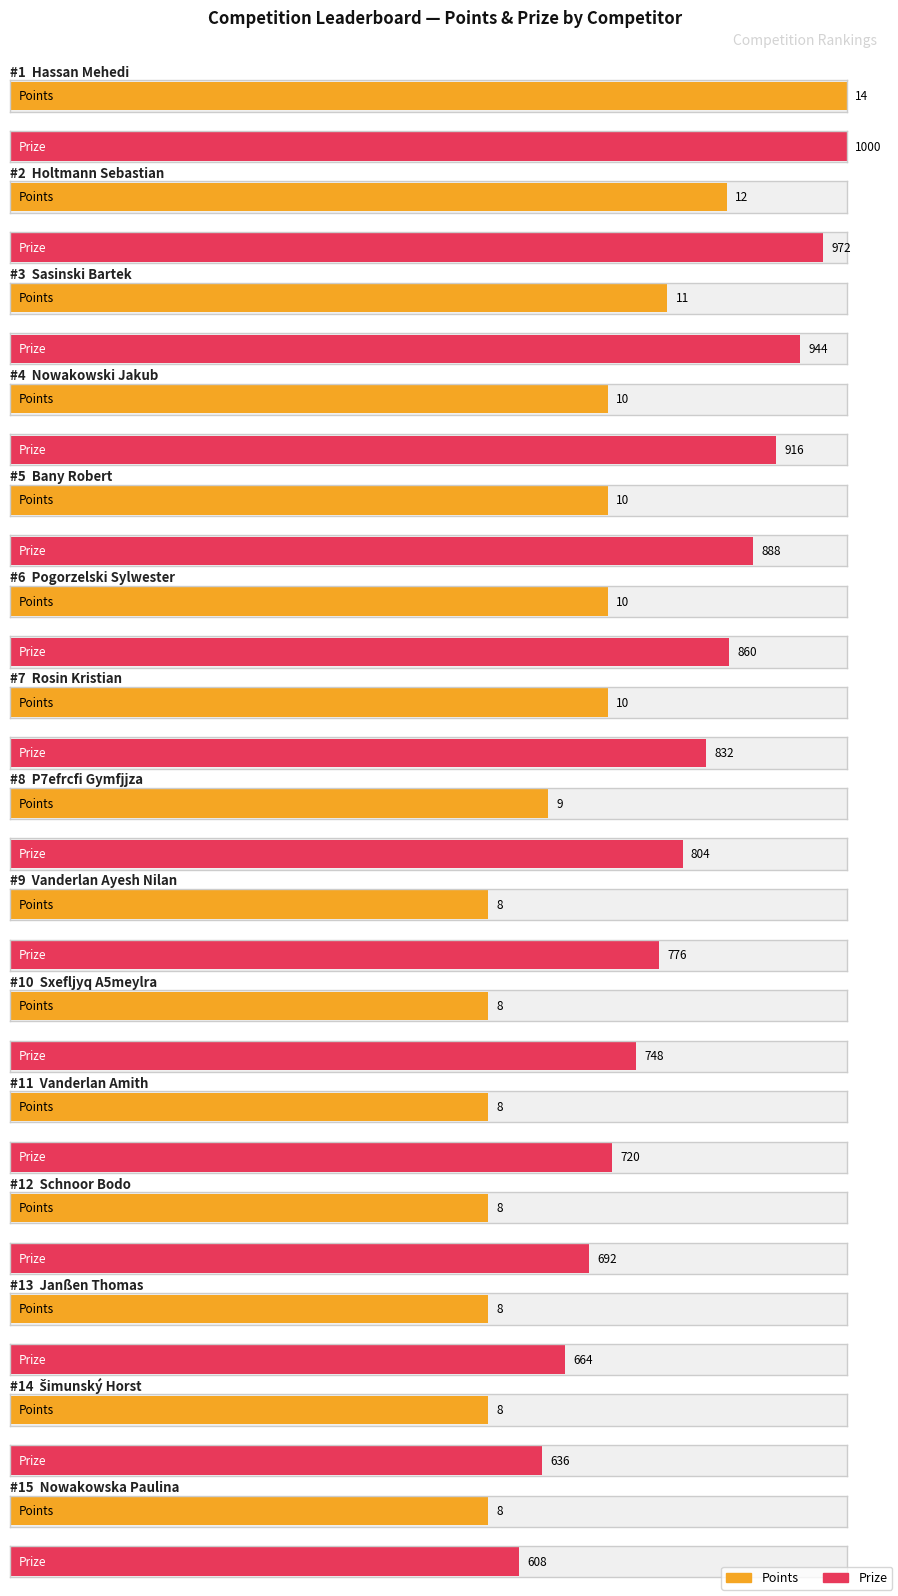

The value of Prize at Rosin Kristian is 832. True or false?

True